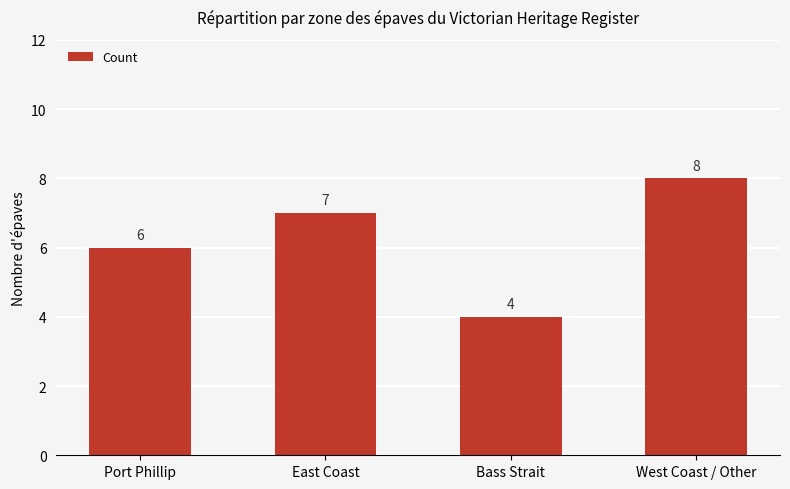

Reading left to right, what are all the values shown in this chart?

6	7	4	8